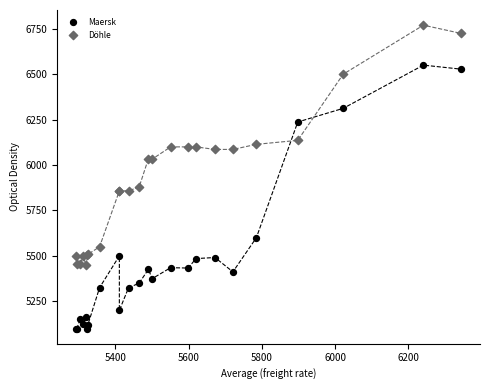

Which series contains the lowest Y value?

Maersk